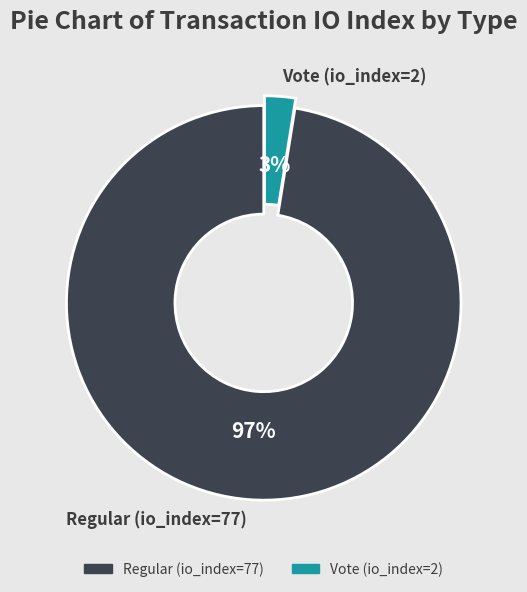

Which has a higher value, Vote (io_index=2) or Regular (io_index=77)?

Regular (io_index=77)